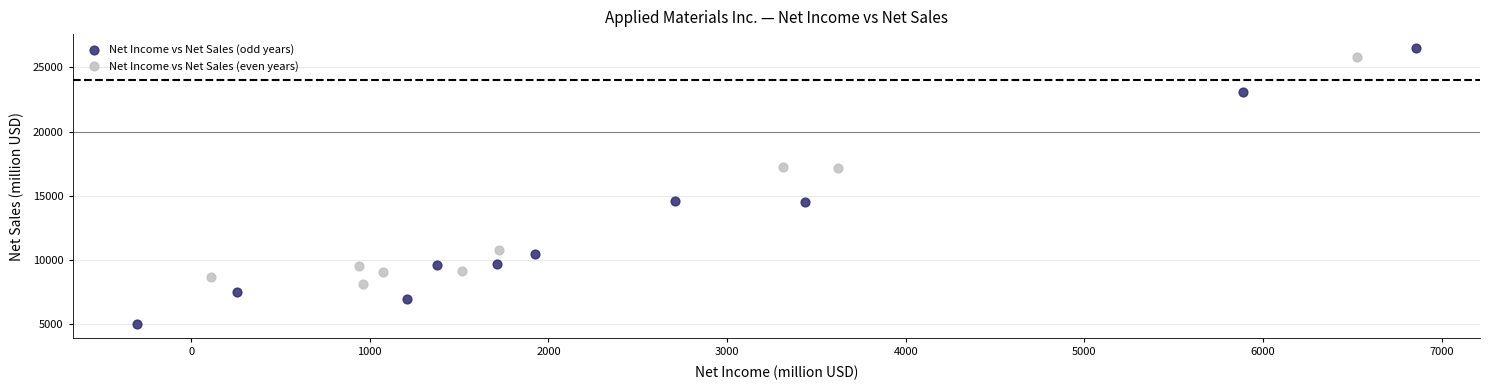

What are all the series names shown in the legend?

Net Income vs Net Sales (odd years), Net Income vs Net Sales (even years)